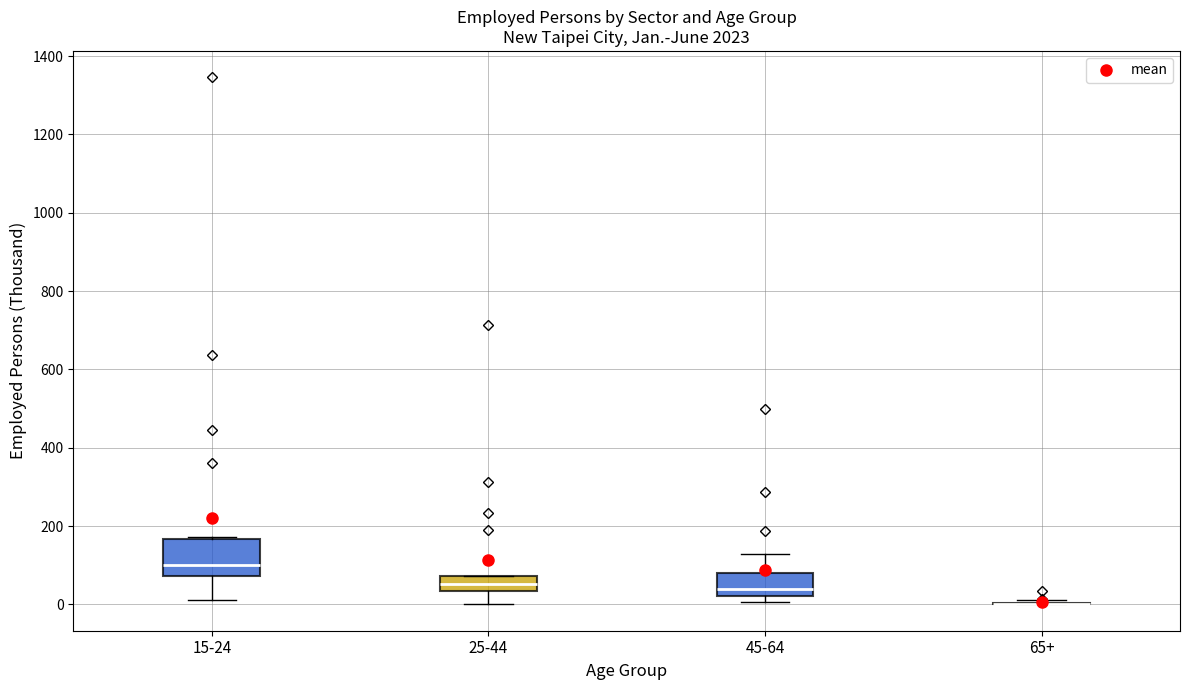

Reading left to right, read every box against the y-axis: the position of its median line, the range the box covers, and the ends of its whiskers. The values are not printed on the chart, so give them approximately, as read against the axis.

15-24: median 100, box 80 to 160, whiskers 20 to 180
25-44: median 60, box 40 to 80, whiskers 0 to 80
45-64: median 40, box 20 to 80, whiskers 0 to 120
65+: box collapsed to a line at 0, whiskers 0 to 20